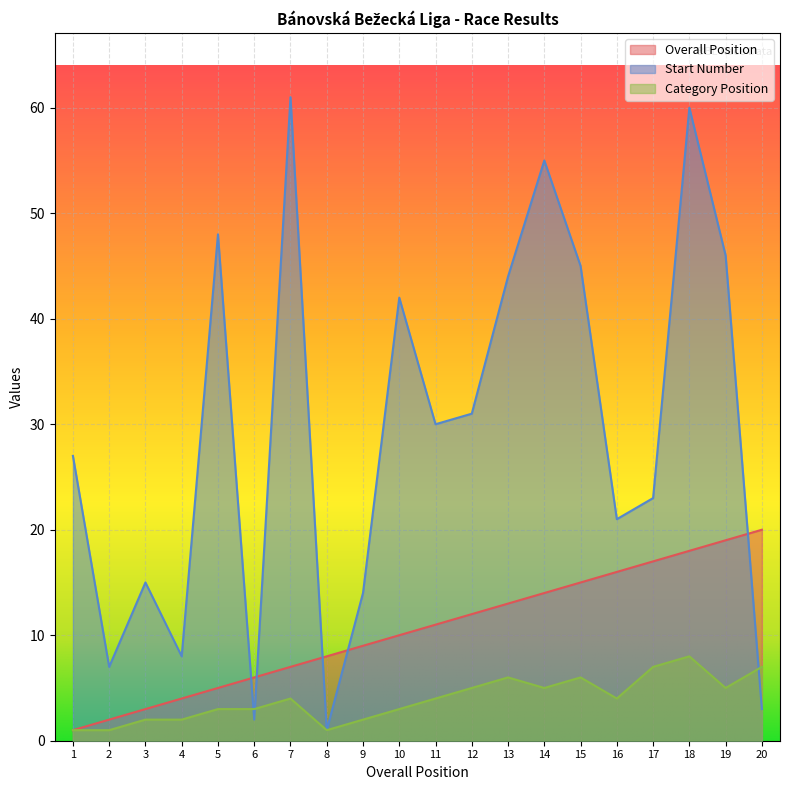

What is the total value across all series at 8?

10